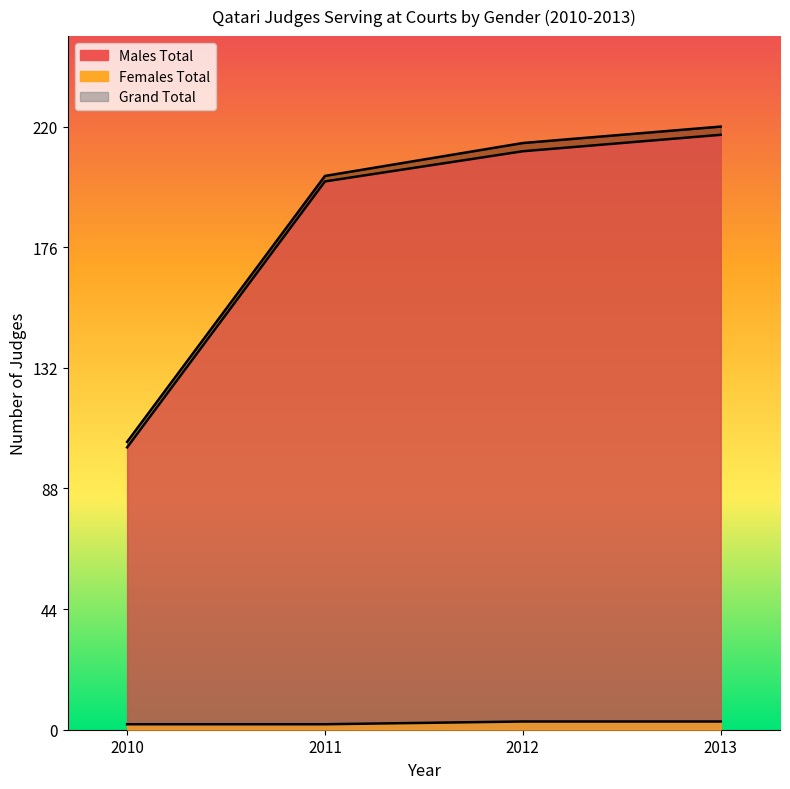

Which series has the largest range (max minus min)?

Grand Total